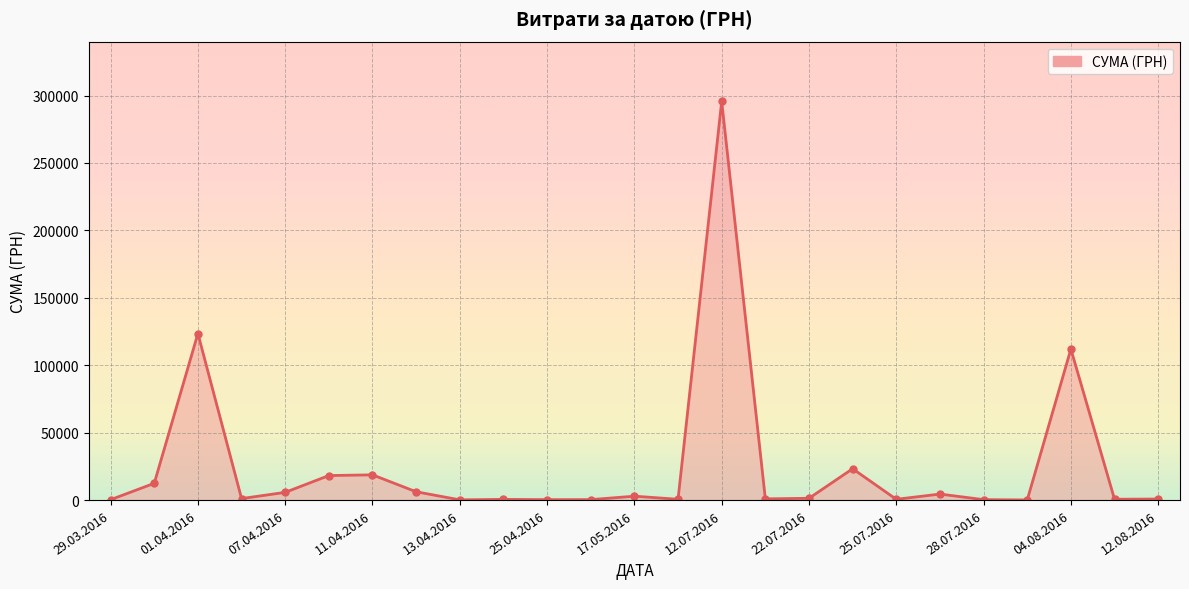

How many lines are shown in the chart?

1